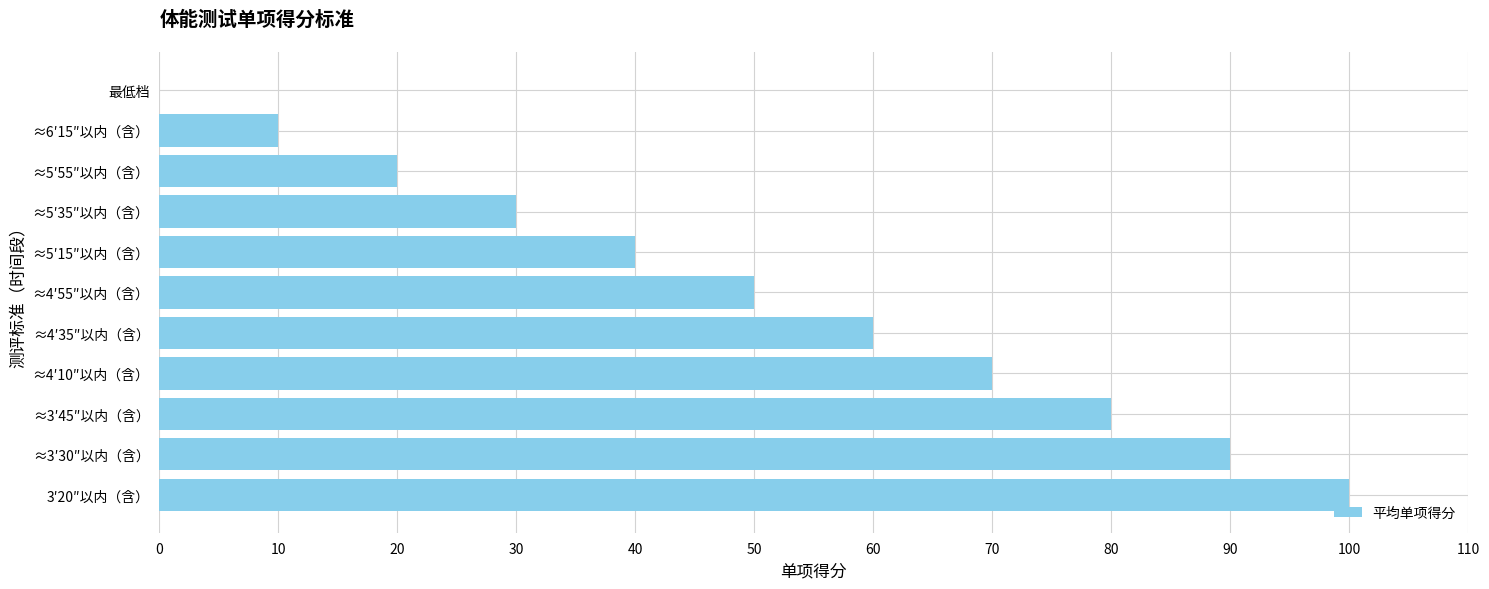

Count the values in the range 20 to 80.

7